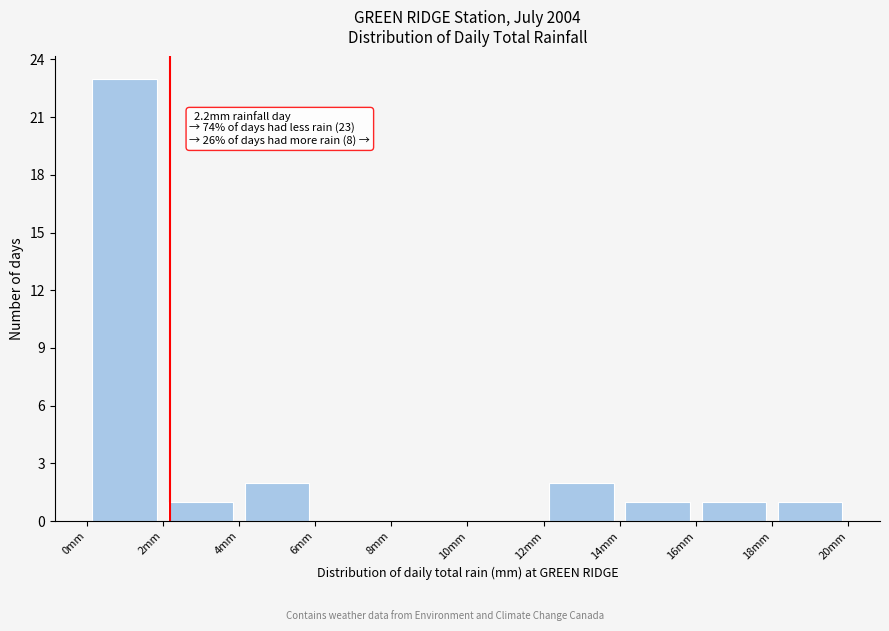

Which range on the x-axis has the tallest bar?

0 to 2